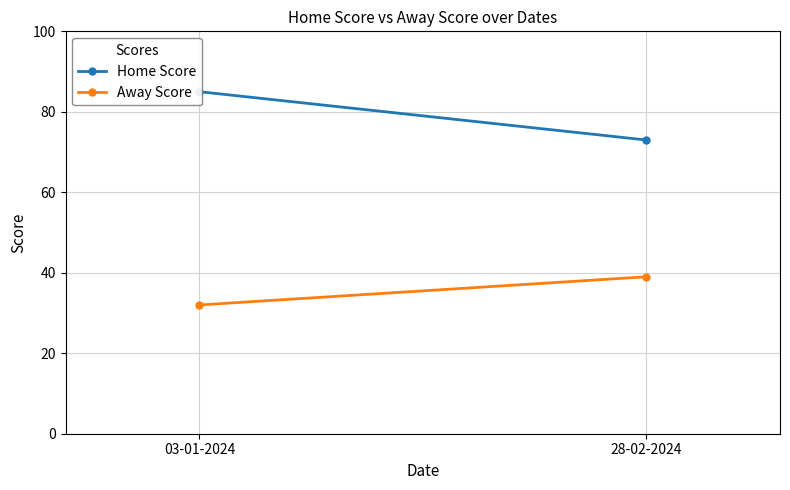

What is the smallest value displayed?

32